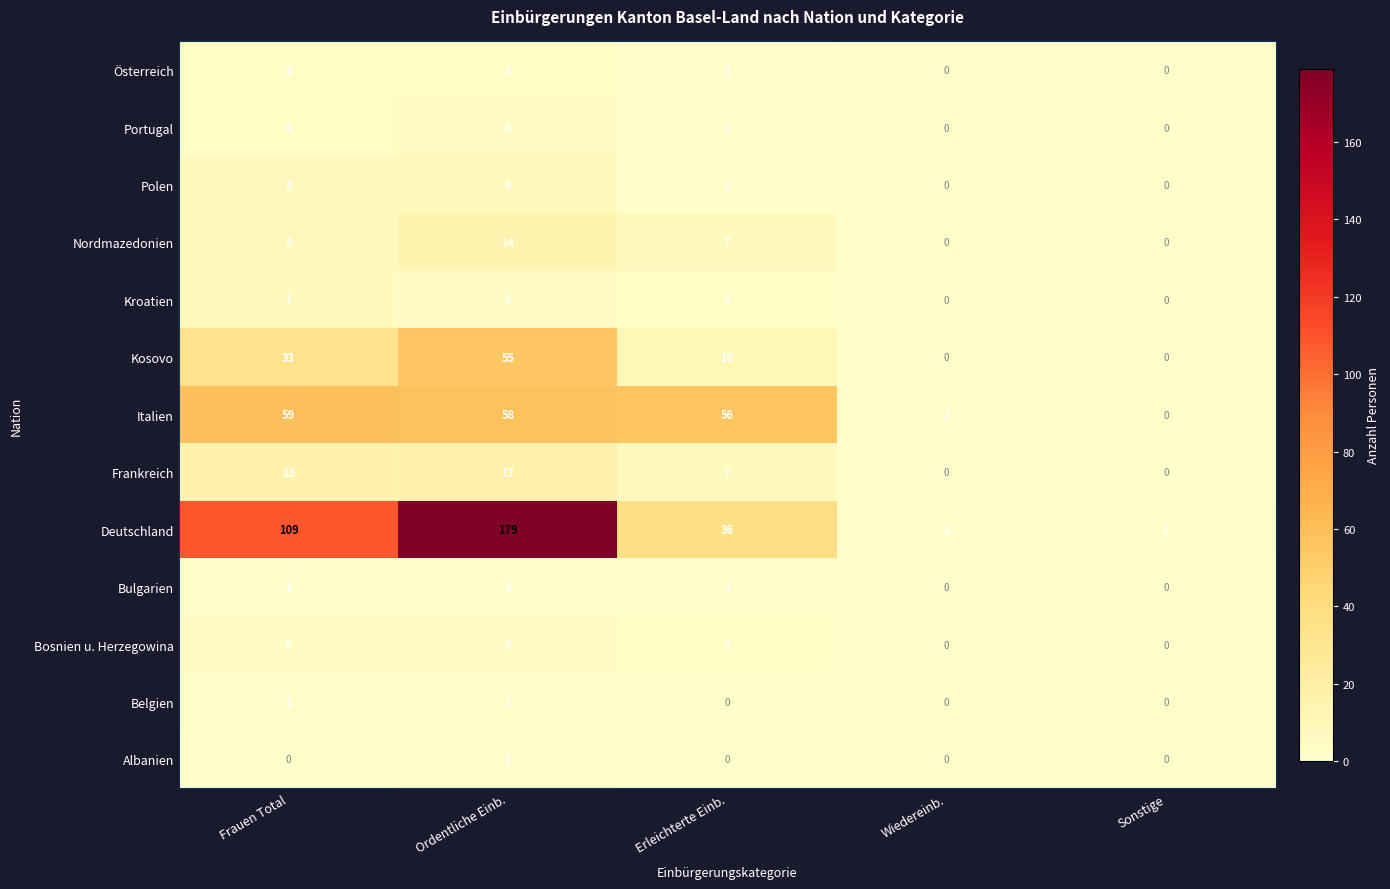

Which category has the highest value across all series?

Ordentliche Einb.